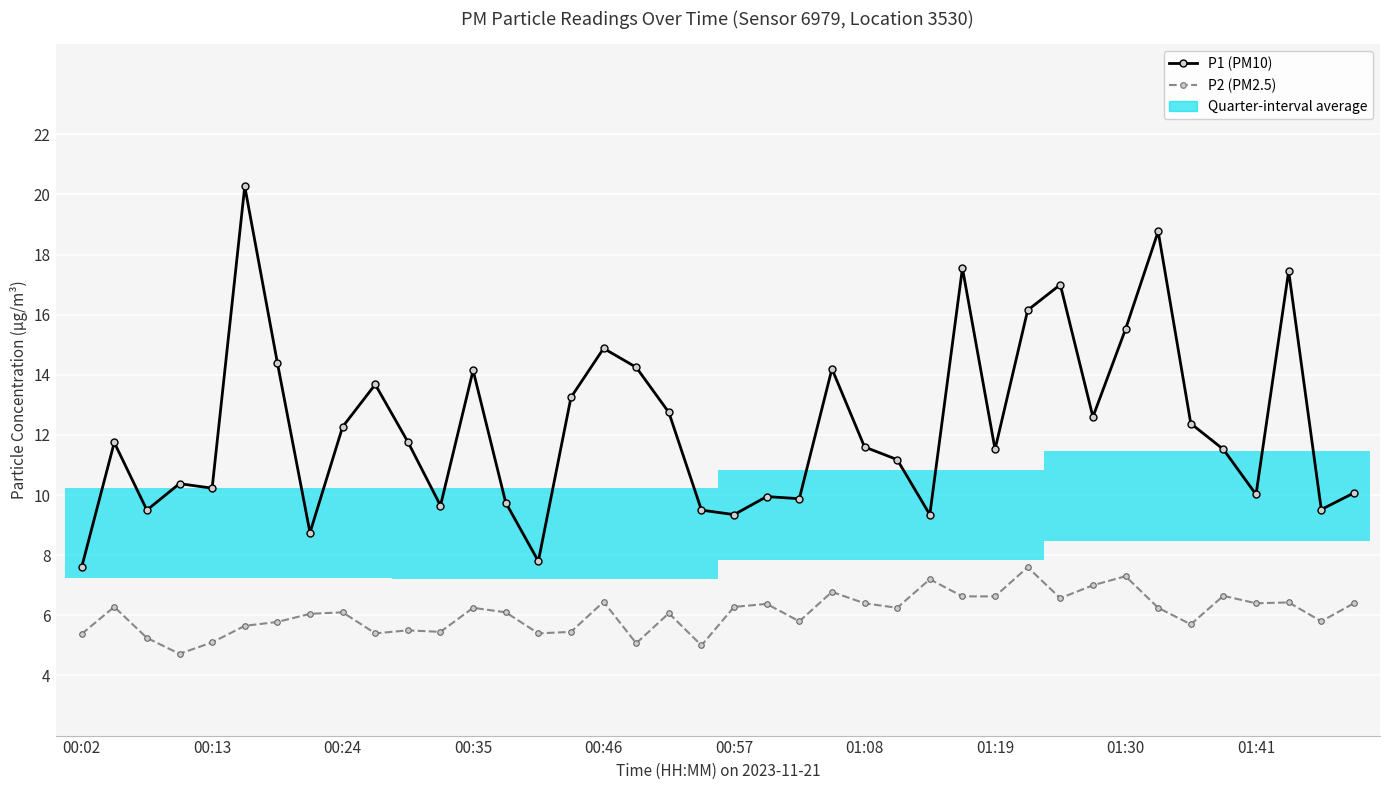

What is the difference between the maximum and minimum values in the P1 (PM10) series?

12.7